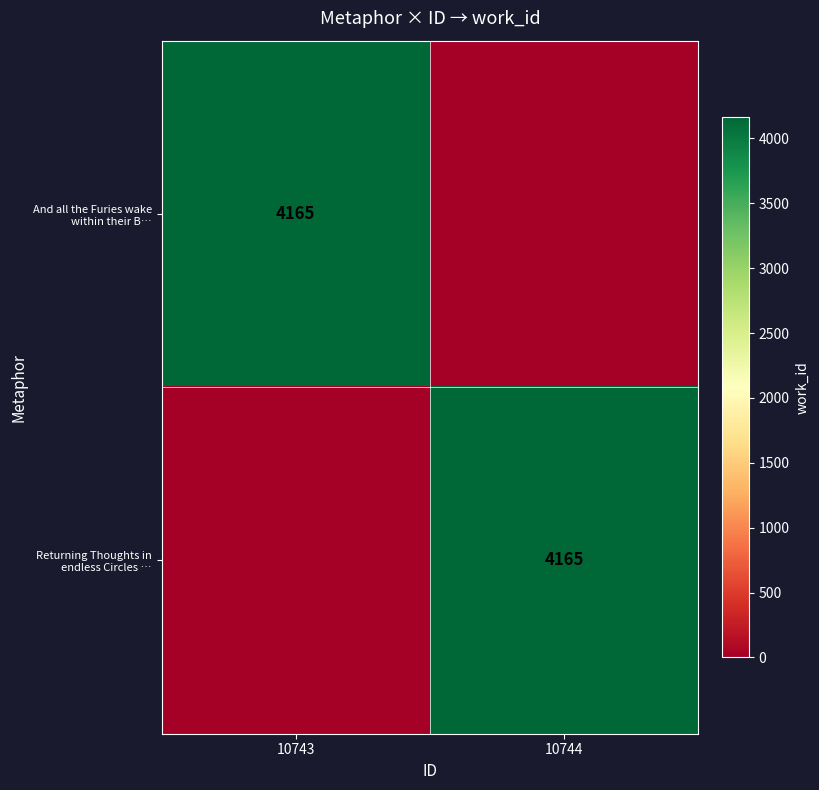

True or false: And all the Furies wake within their B… has a value of 4165 at 10743.

True